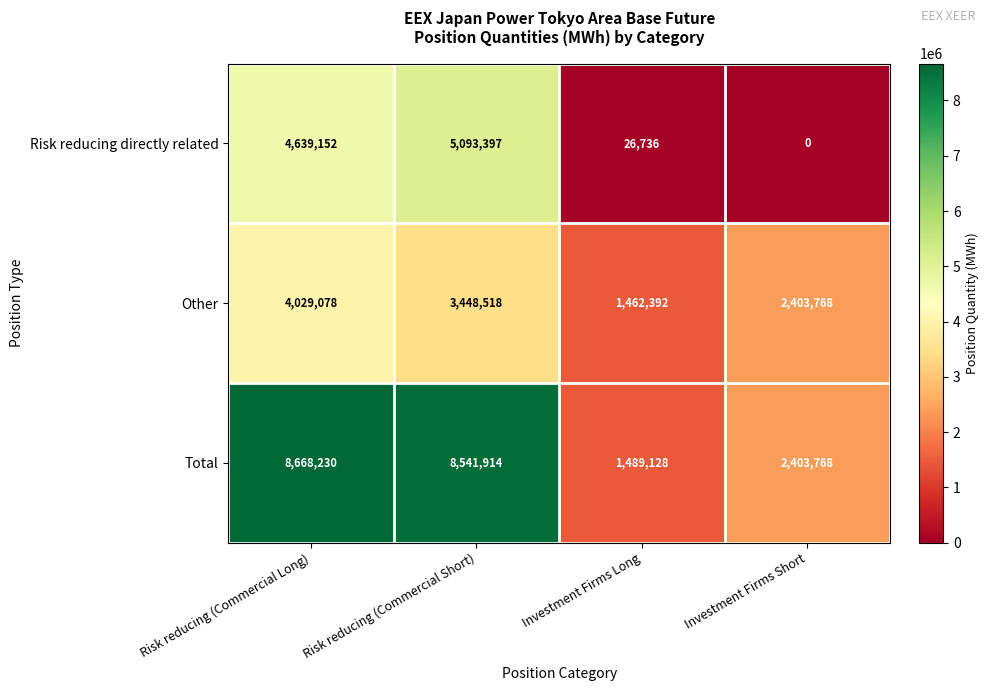

The value of Other at Investment Firms Long is 1462392. True or false?

True